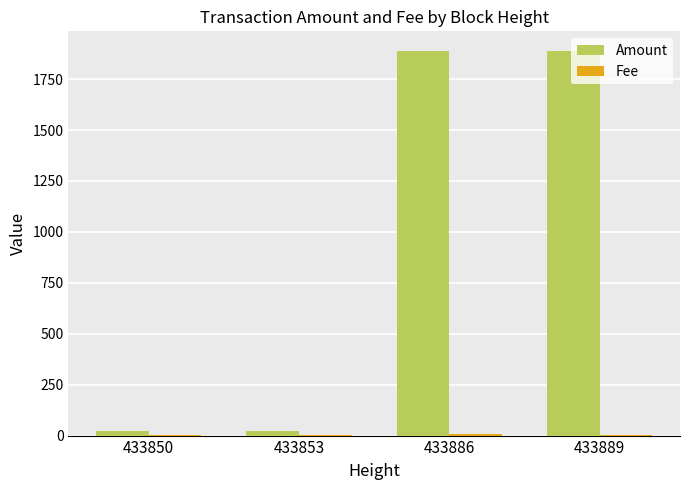

What is the total value across all series at 433853?

24